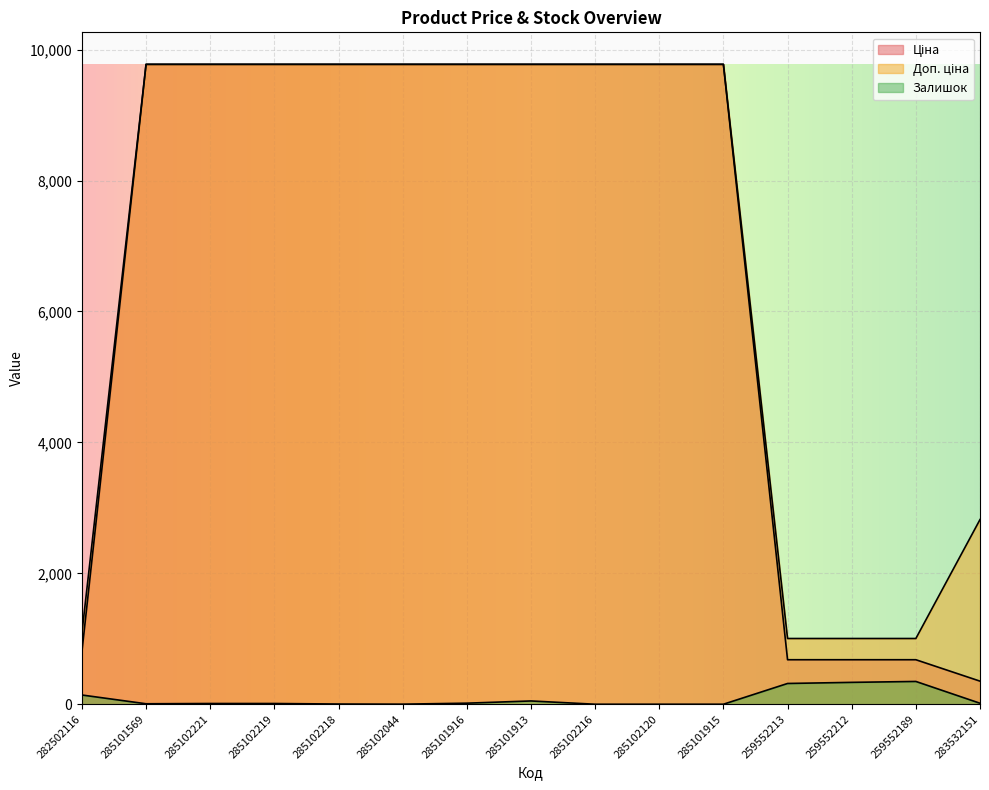

Which series has the widest spread of values?

Ціна